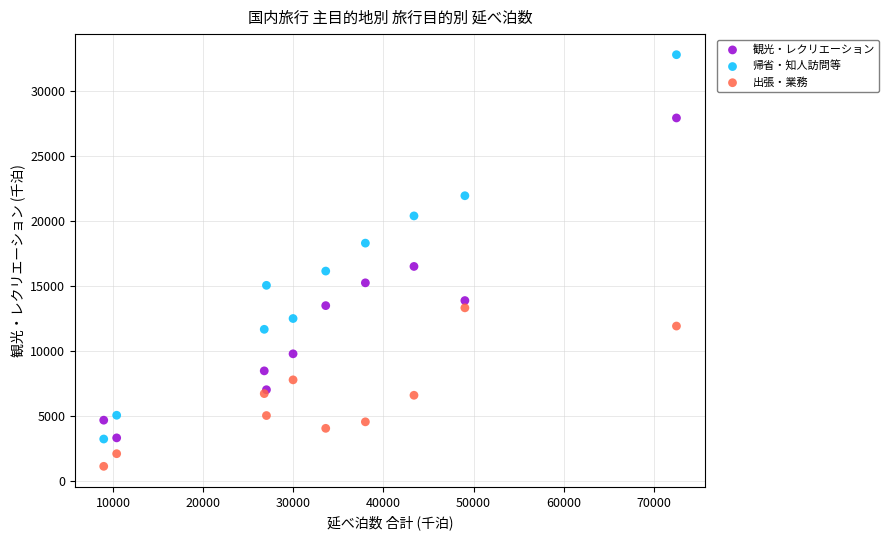

Which series reaches the maximum Y coordinate?

帰省・知人訪問等